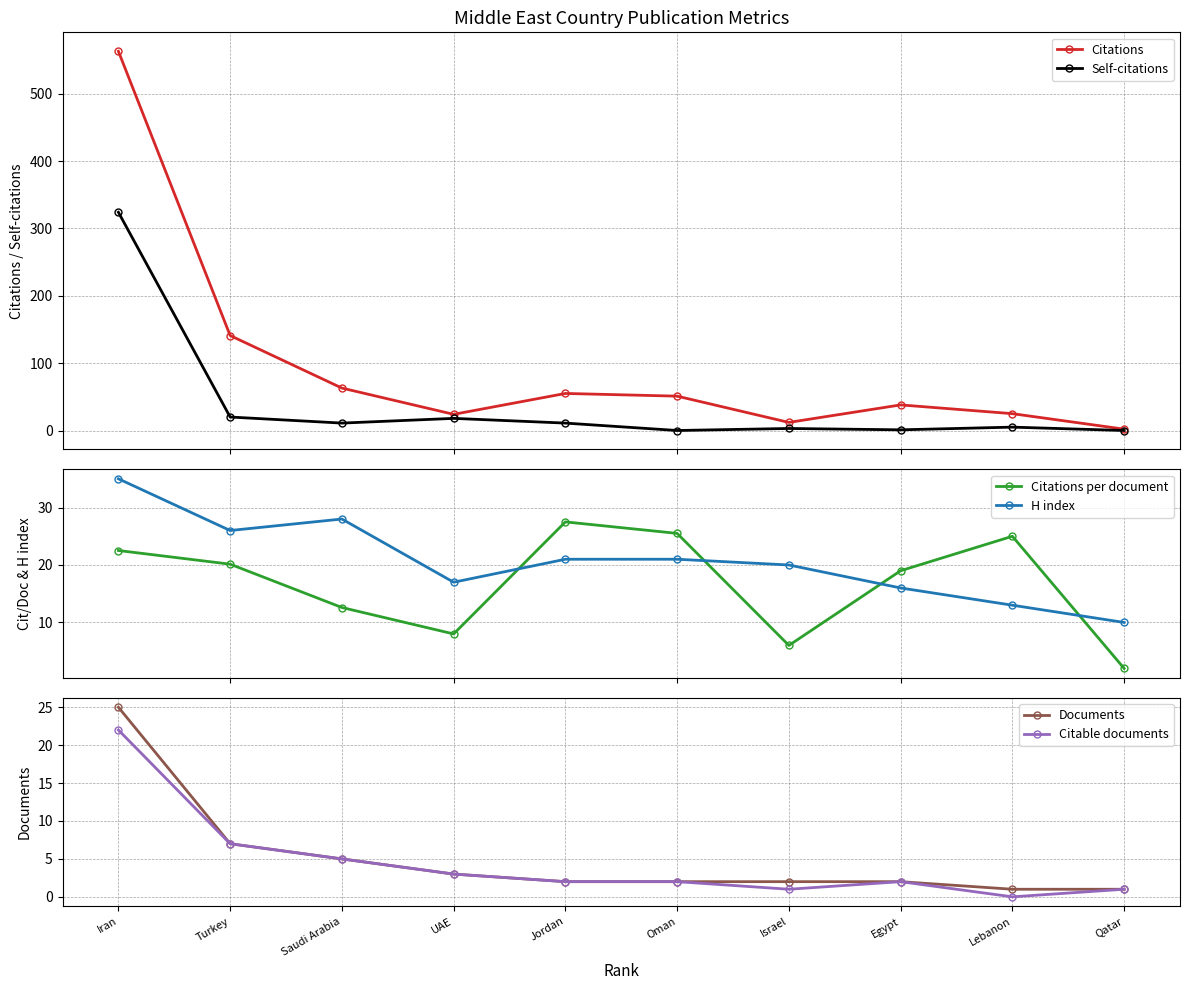

Is this an area chart (filled region under the line)?

No